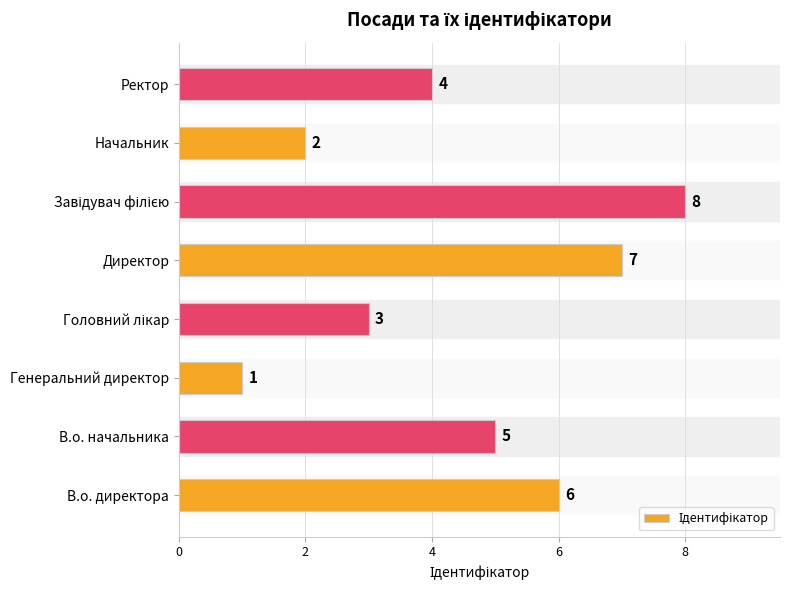

At which label is the value closest to 4?

Ректор